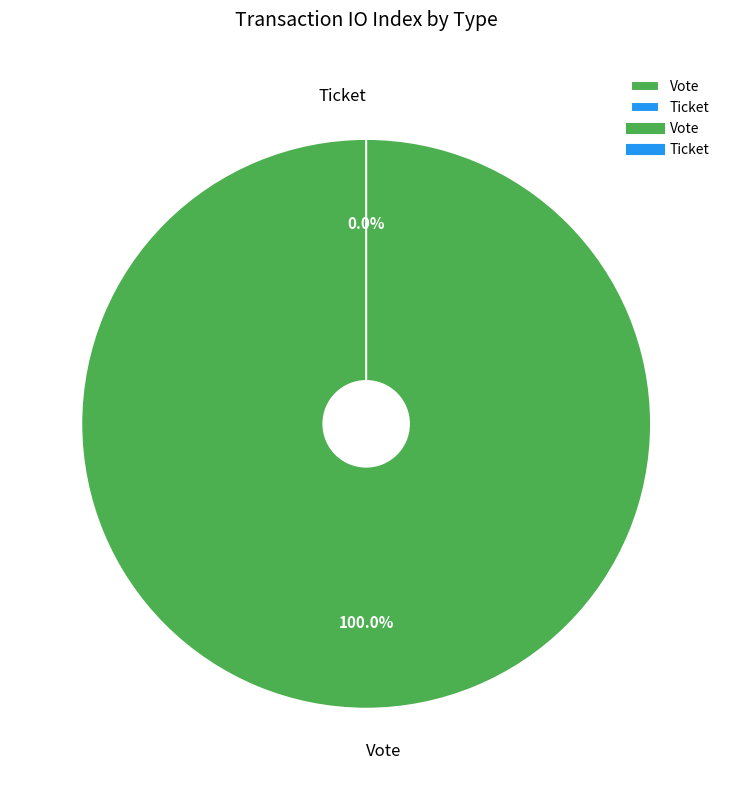

To the nearest percent, what percentage of the pie is Vote?

100%